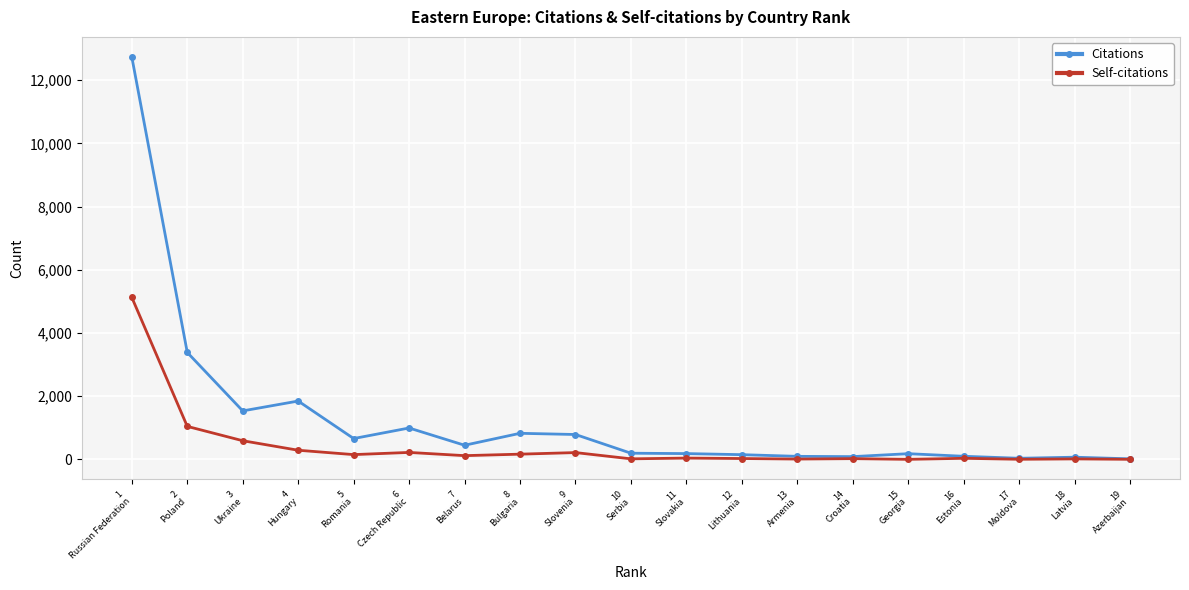

List the series in order of their peak value, highest first.

Citations, Self-citations